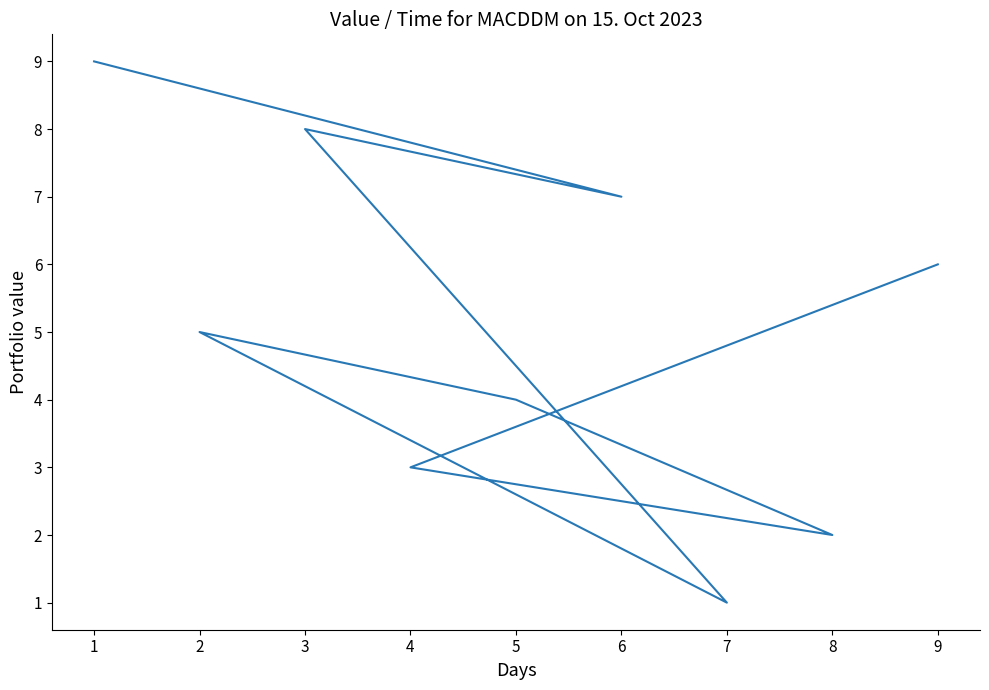

Between 4 and 2, which is larger?

2